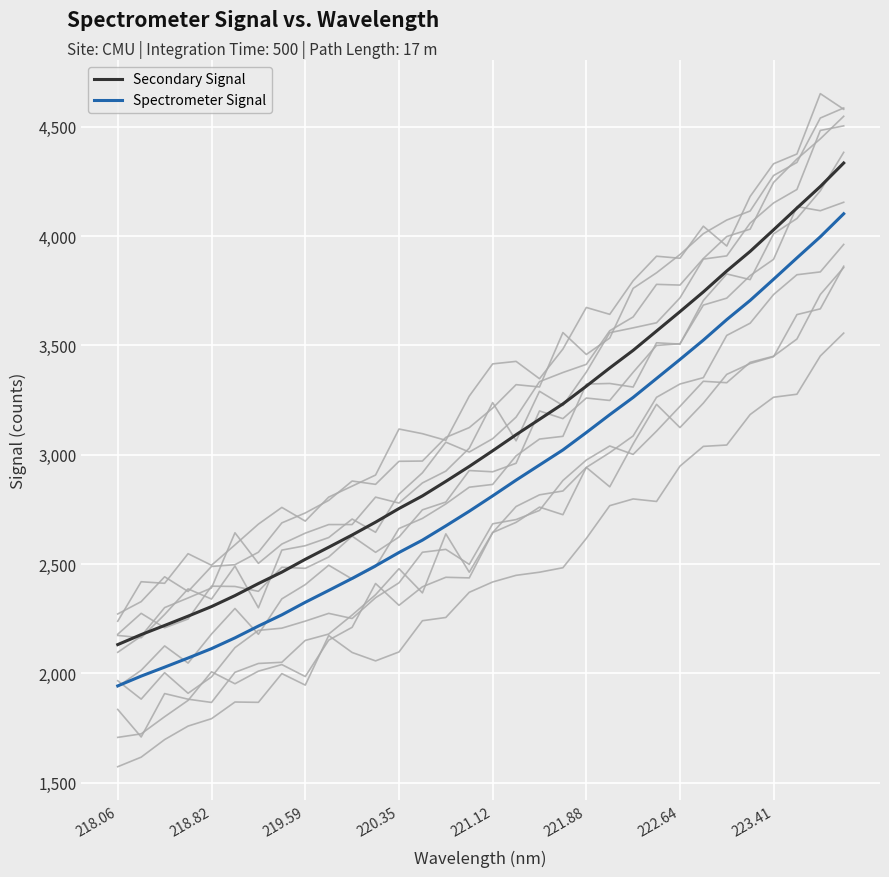

What is the approximate value of Spectrometer Signal at 220.35?

2552.9